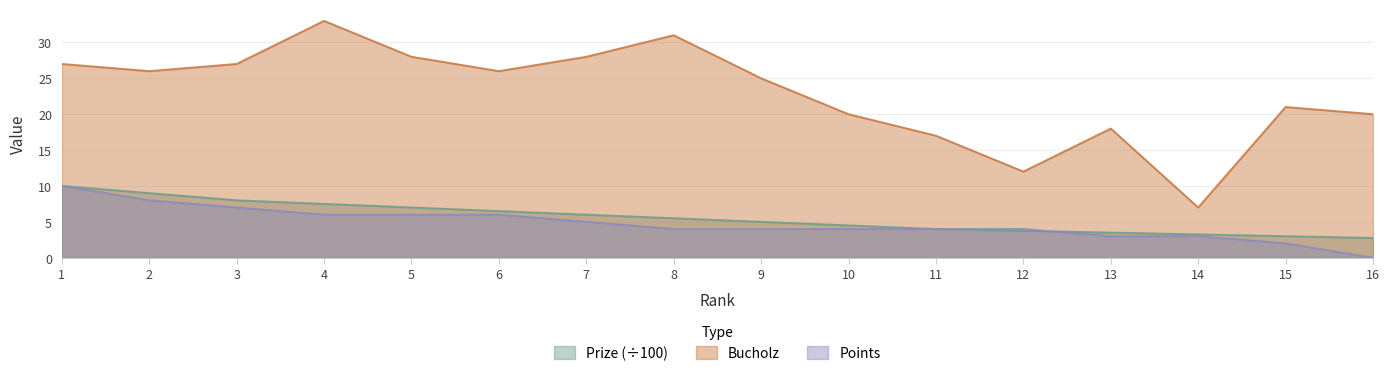

Which label corresponds to the smallest value in the chart?

16